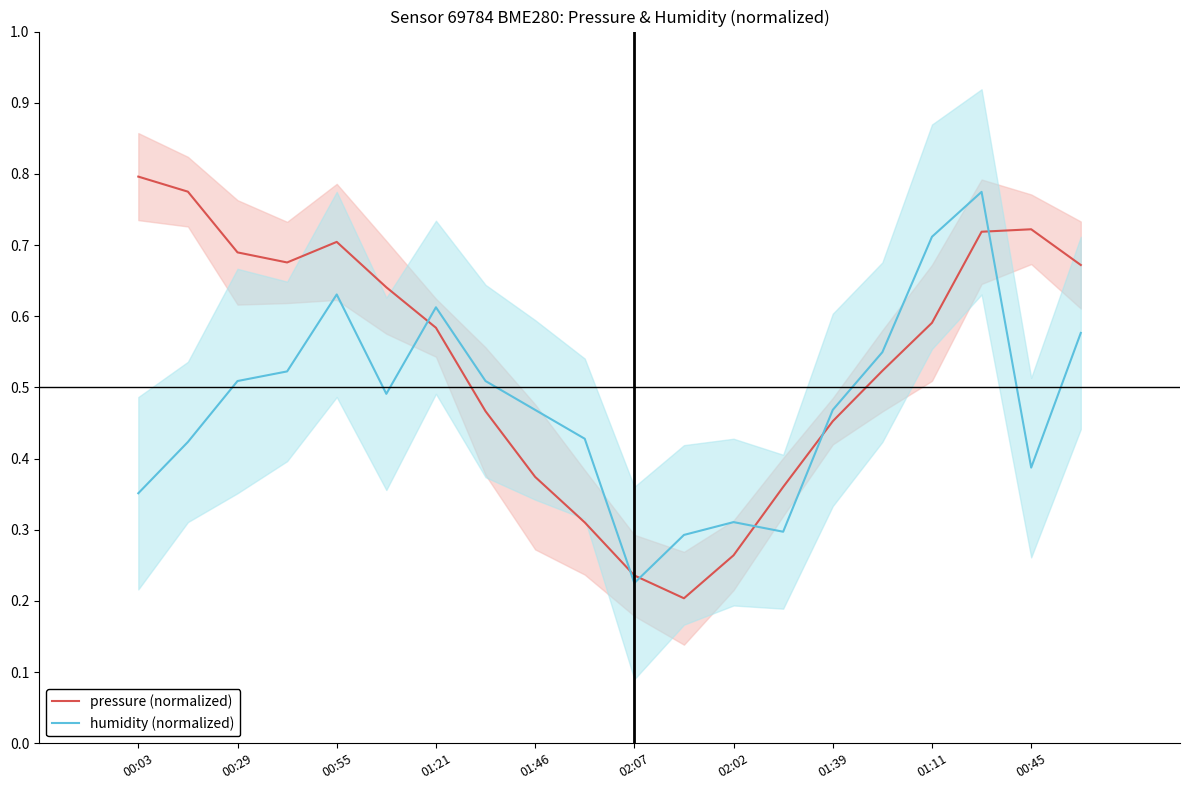

Is it true that humidity (normalized) equals 0.1 at 11?

False